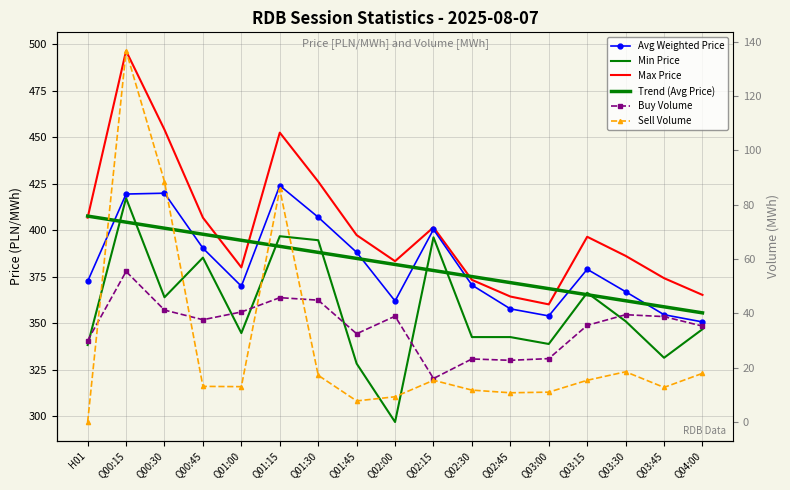

Reading left to right, list all the values displayed in this chart.

Avg Weighted Price: 372.5	419.5	419.9	390.4	369.9	424.1	407.0	388.1	362.0	400.5	370.5	357.7	353.9	379.0	367.0	354.6	350.7
Min Price: 338.3	417.3	364.0	385.3	344.7	396.8	394.7	328.3	296.9	396.2	342.6	342.6	338.9	366.4	351.1	331.4	346.8
Max Price: 406.8	496.5	454.1	406.8	380.0	452.5	426.2	397.4	383.4	401.6	373.3	364.4	360.1	396.5	386.2	374.2	365.2
Trend (Avg Price): 407.6	404.4	401.1	397.9	394.6	391.4	388.1	384.9	381.6	378.4	375.1	371.9	368.6	365.4	362.1	358.8	355.6
Buy Volume: 30.0	55.5	41.2	37.7	40.5	45.8	44.9	32.5	39.0	16.0	23.2	22.7	23.4	35.6	39.5	38.8	35.3
Sell Volume: 0.0	136.7	88.5	13.1	13.0	85.7	17.2	7.8	9.3	15.4	11.8	10.8	11.0	15.4	18.5	12.8	17.9